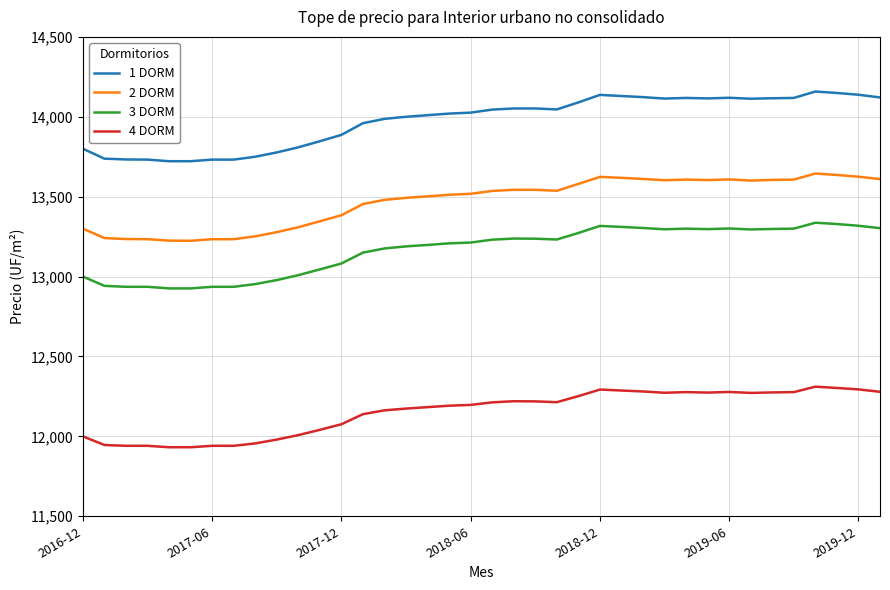

True or false: 1 DORM and 3 DORM cross at least once.

False